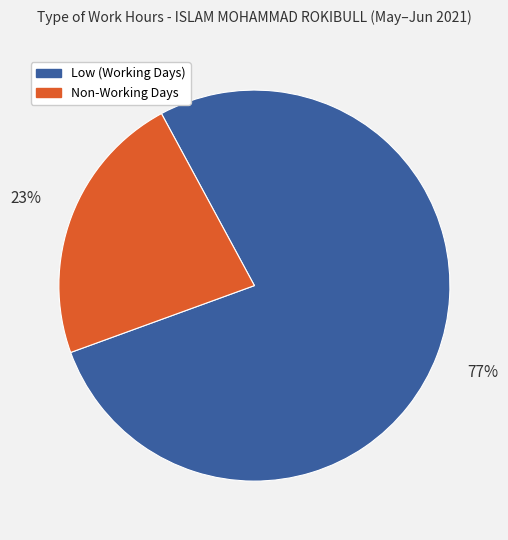

To the nearest percent, what is the average slice percentage?

50%